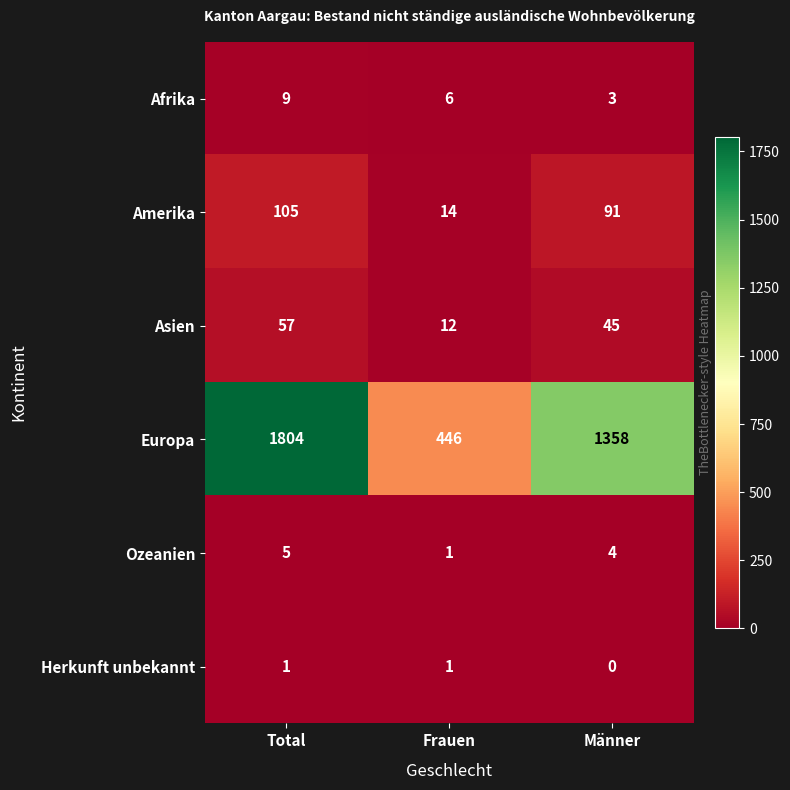

True or false: Asien has a value of 76 at Total.

False